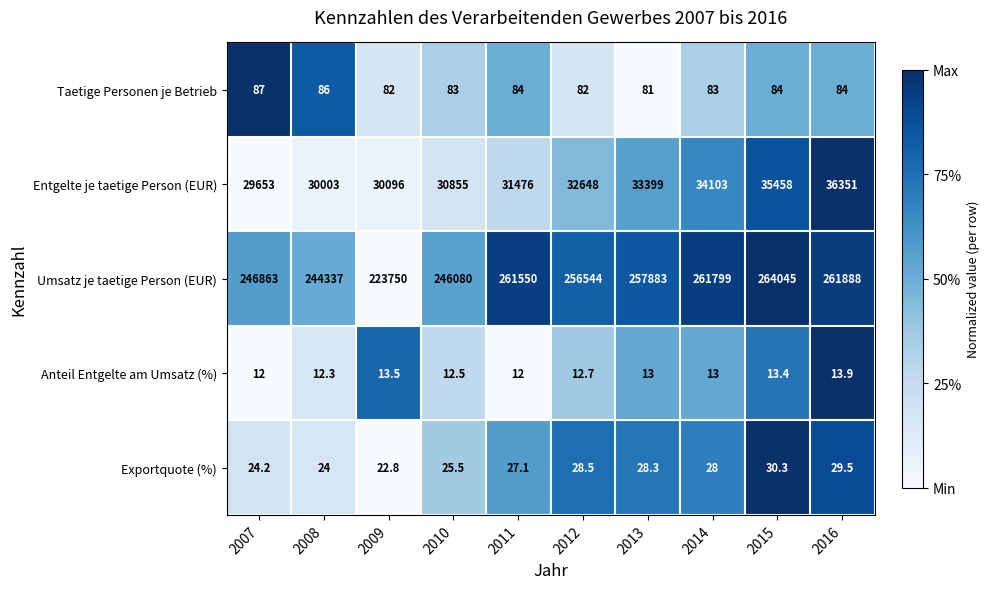

Is it true that Exportquote (%) equals 17.6 at 2014?

False